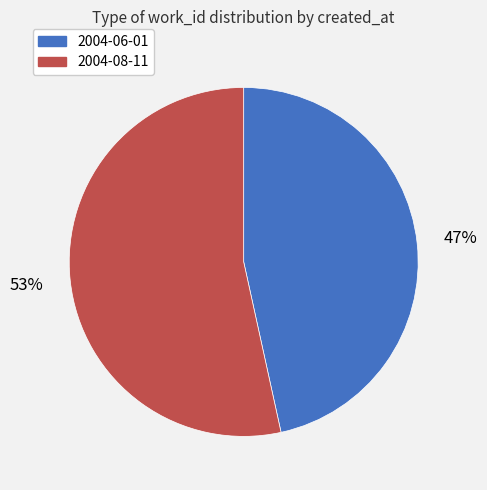

To the nearest percent, what is the combined percentage of 2004-06-01 and 2004-08-11?

100%